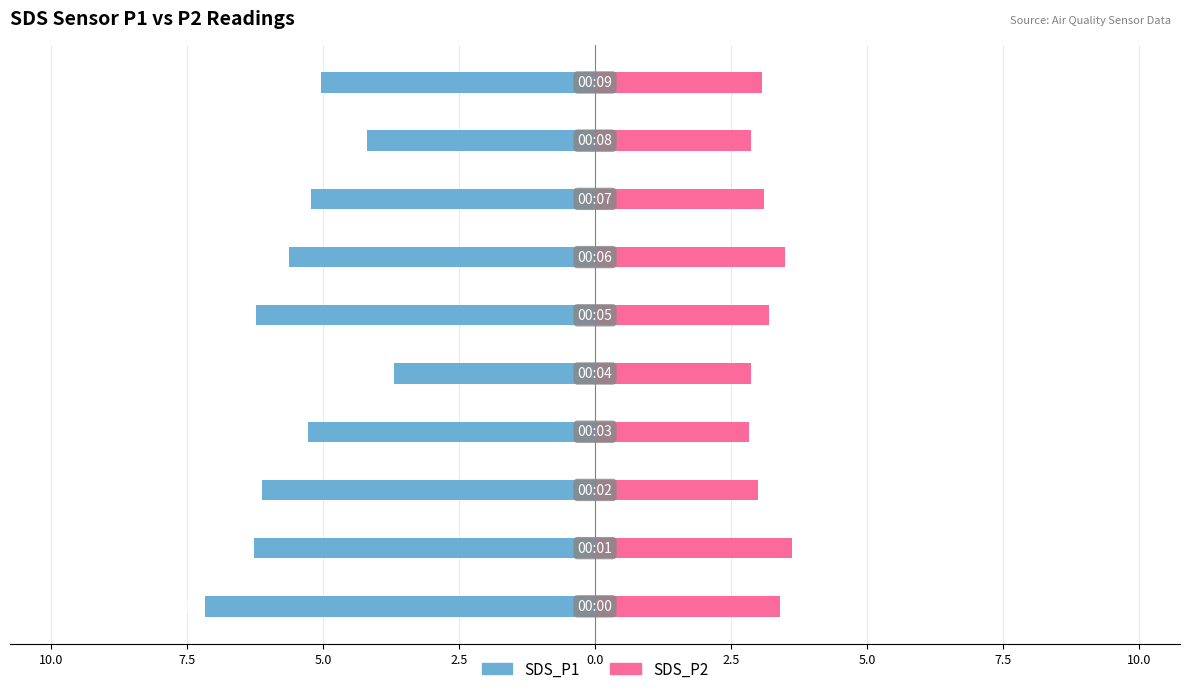

At how many categories does at least one series exceed -6?

10